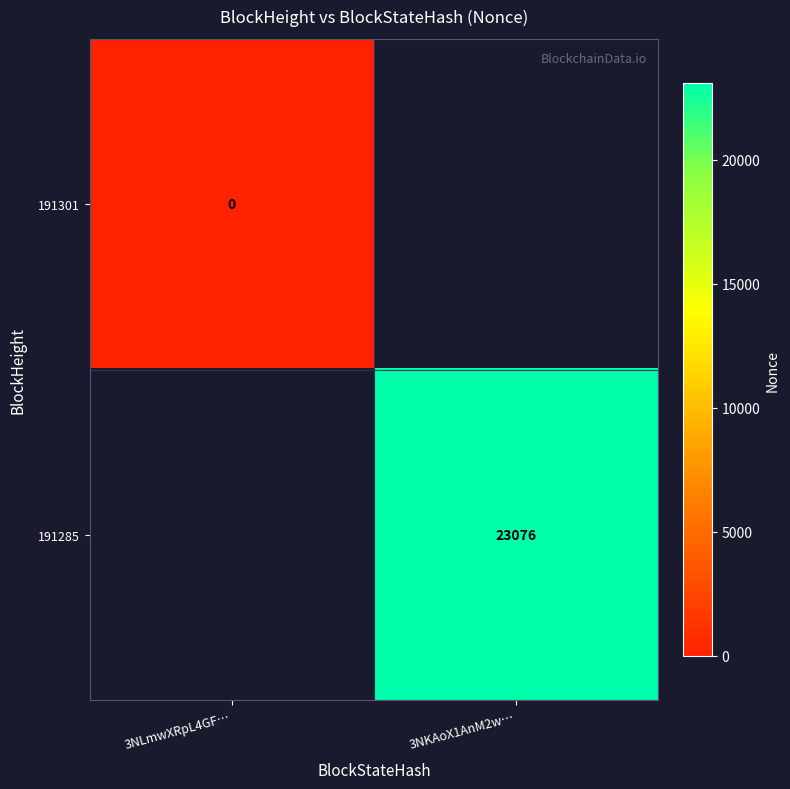

Which has a higher value, 3NLmwXRpL4GF… or 3NKAoX1AnM2w…?

3NKAoX1AnM2w…